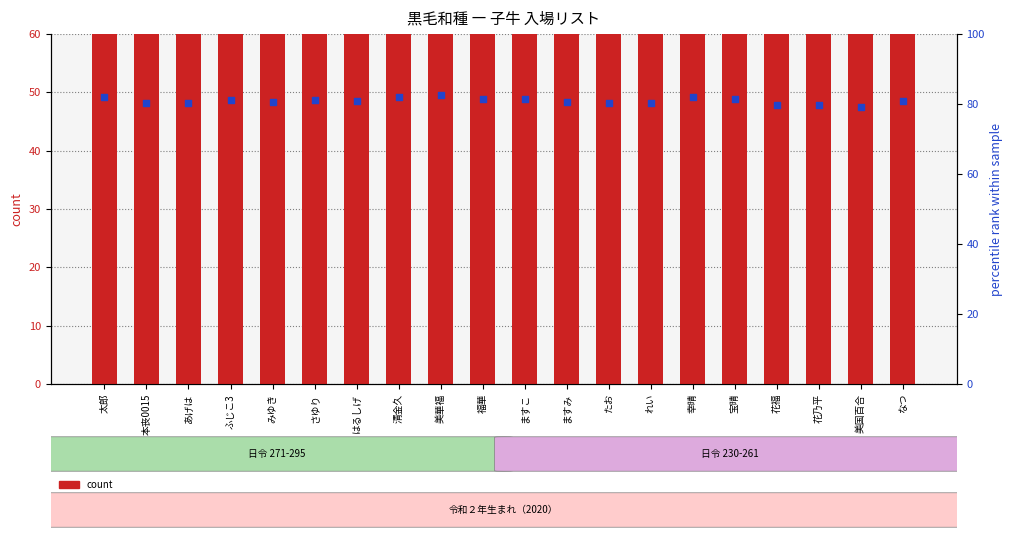

What are all the series names shown in the legend?

count, percentile rank within the sample